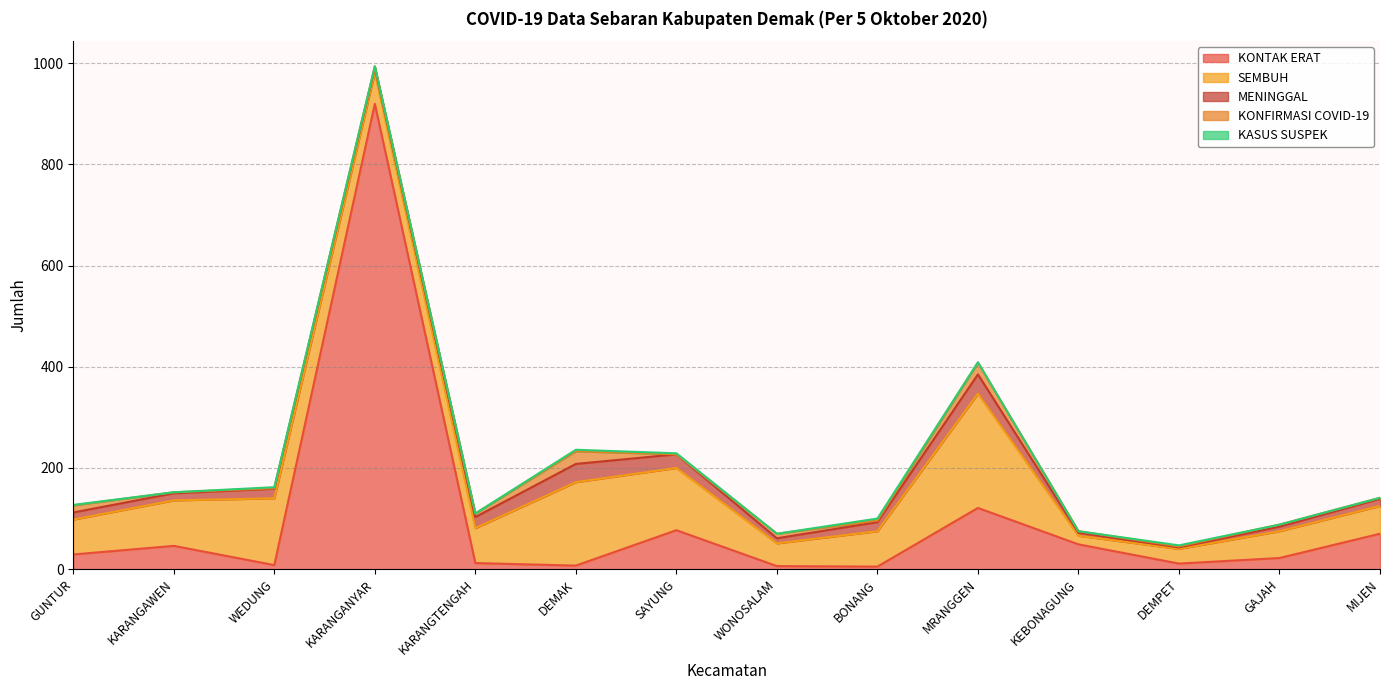

How many lines are shown in the chart?

5